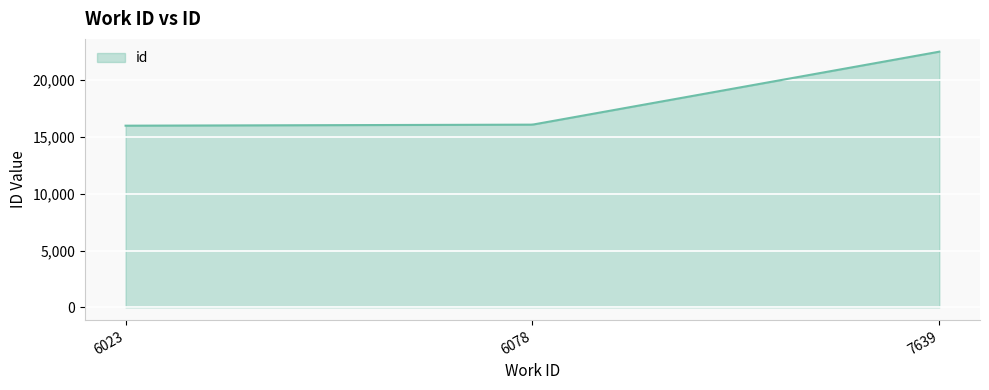

What is the minimum value shown in the chart?

15997.0